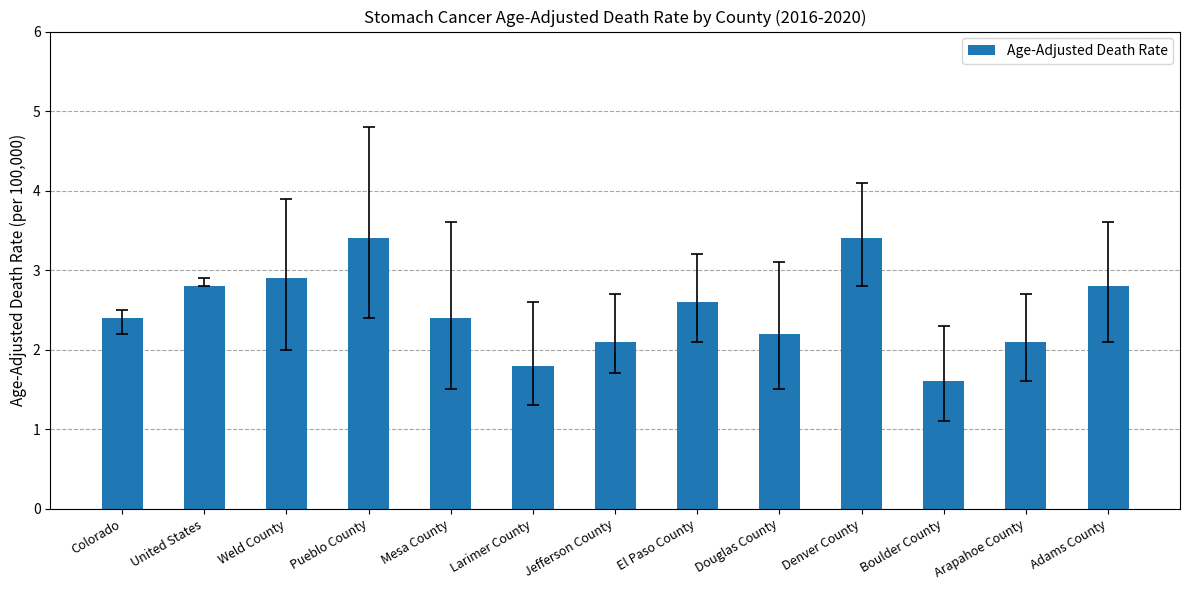

Reading left to right, what are all the values shown in this chart?

Colorado=2.4	United States=2.8	Weld County=2.9	Pueblo County=3.4	Mesa County=2.4	Larimer County=1.8	Jefferson County=2.1	El Paso County=2.6	Douglas County=2.2	Denver County=3.4	Boulder County=1.6	Arapahoe County=2.1	Adams County=2.8